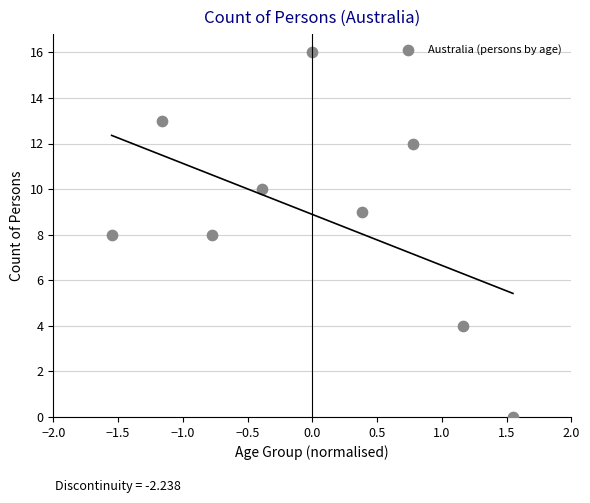

What is the range of Y values (max minus min)?

16